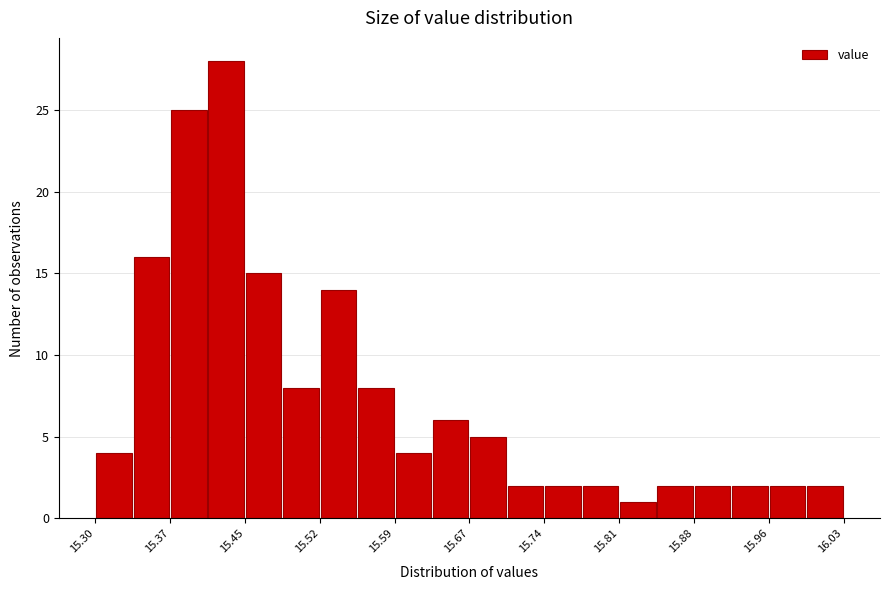

Around what value on the x-axis is the tallest bar? Give the approximate position of its centre, as read against the axis.

15.43